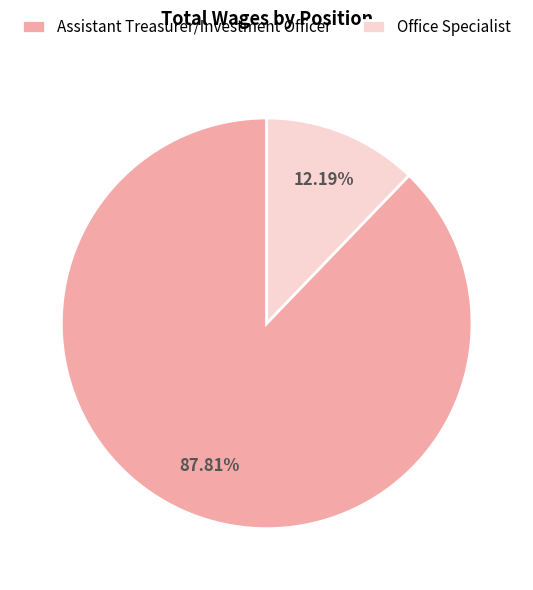

To the nearest percent, what portion does Office Specialist represent?

12%